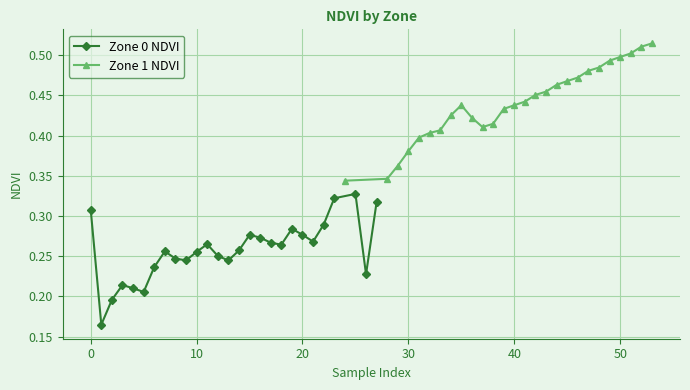

True or false: Zone 0 NDVI and Zone 1 NDVI cross at least once.

False